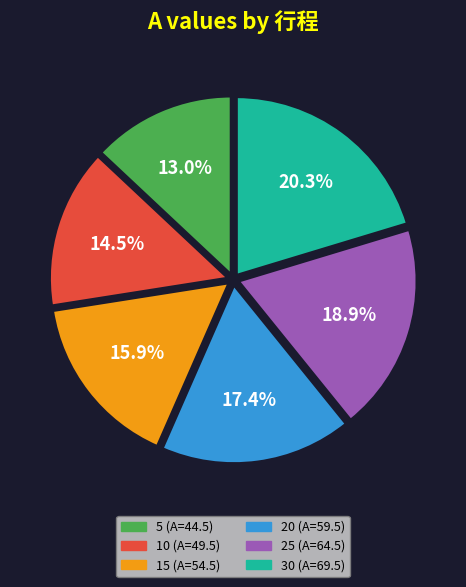

Count the number of slices in the pie.

6